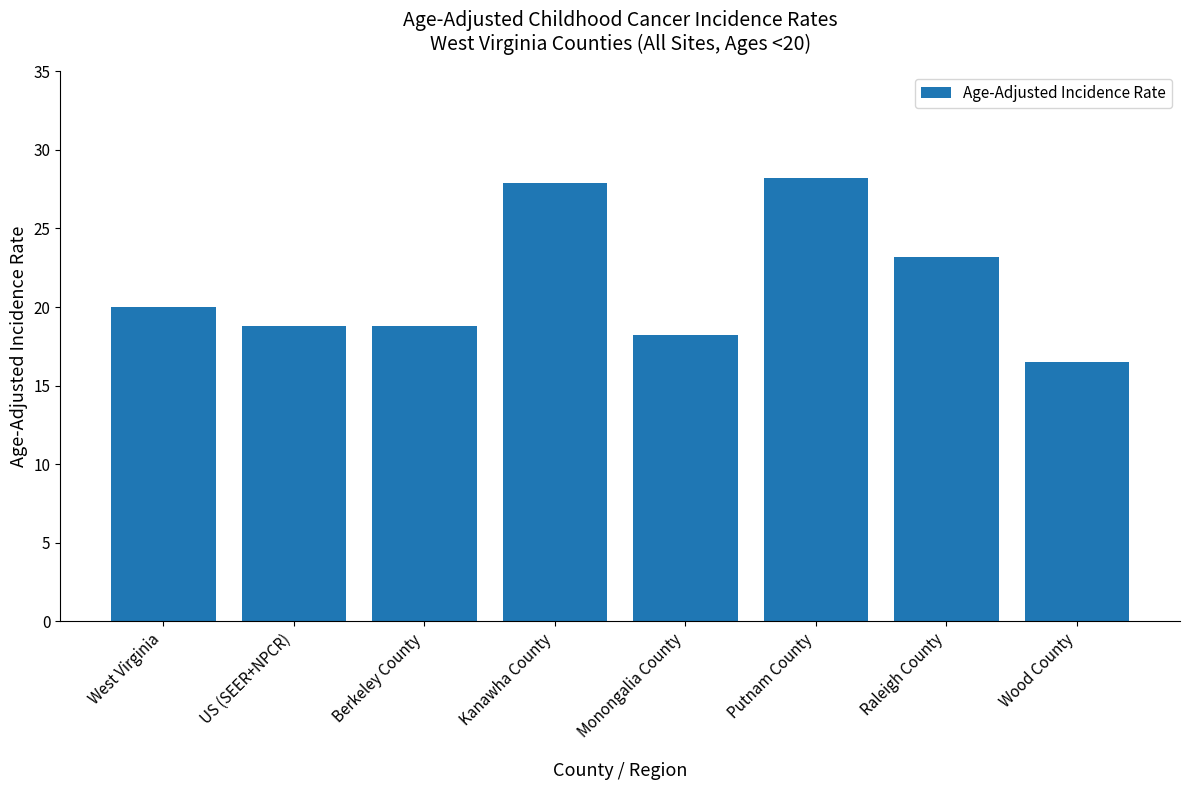

Read the value at West Virginia.

20.0